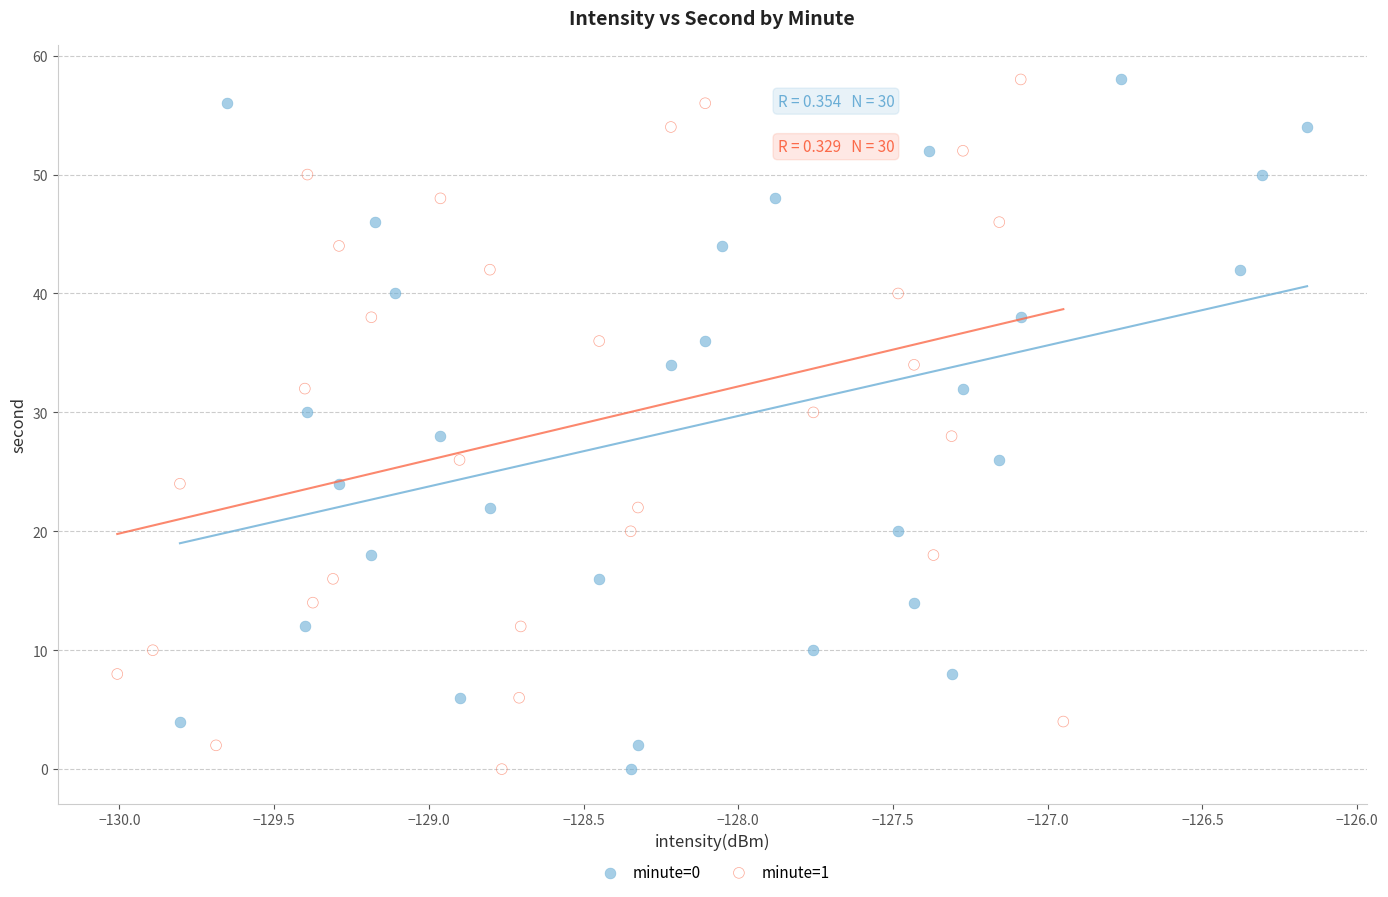

What are all the series names shown in the legend?

minute=0, minute=1